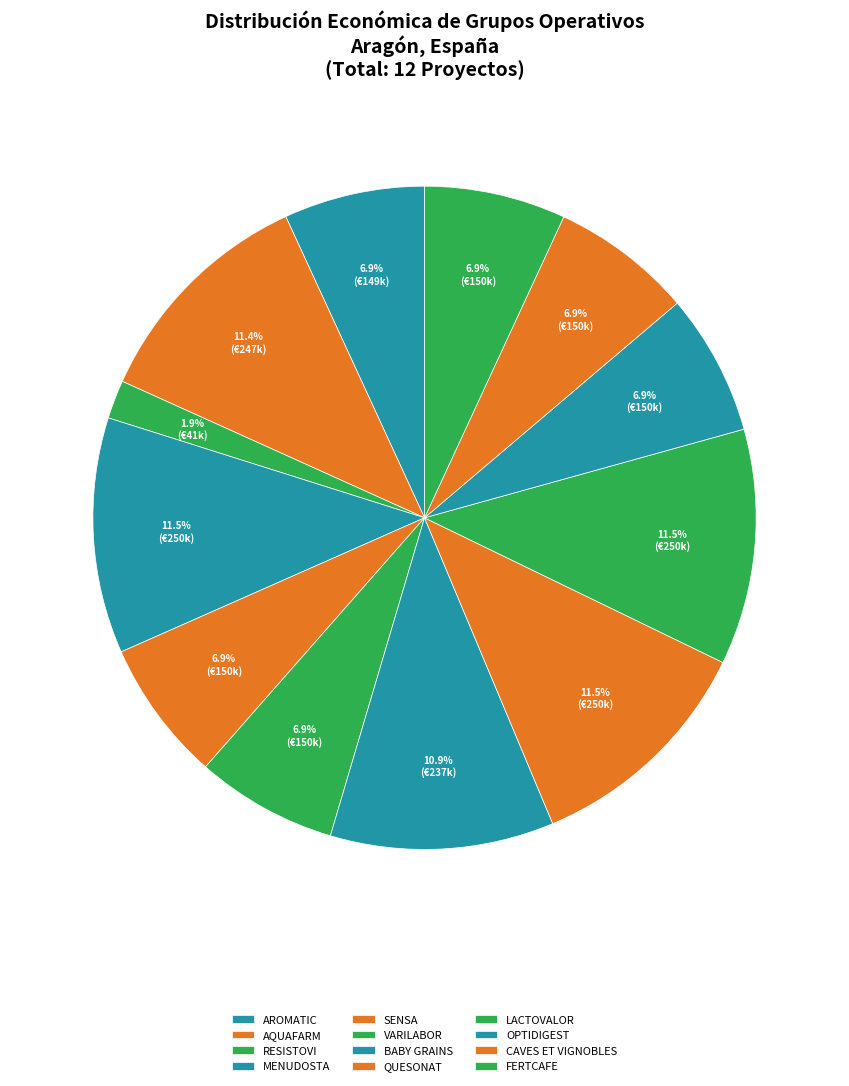

How many slices are in this pie chart?

12